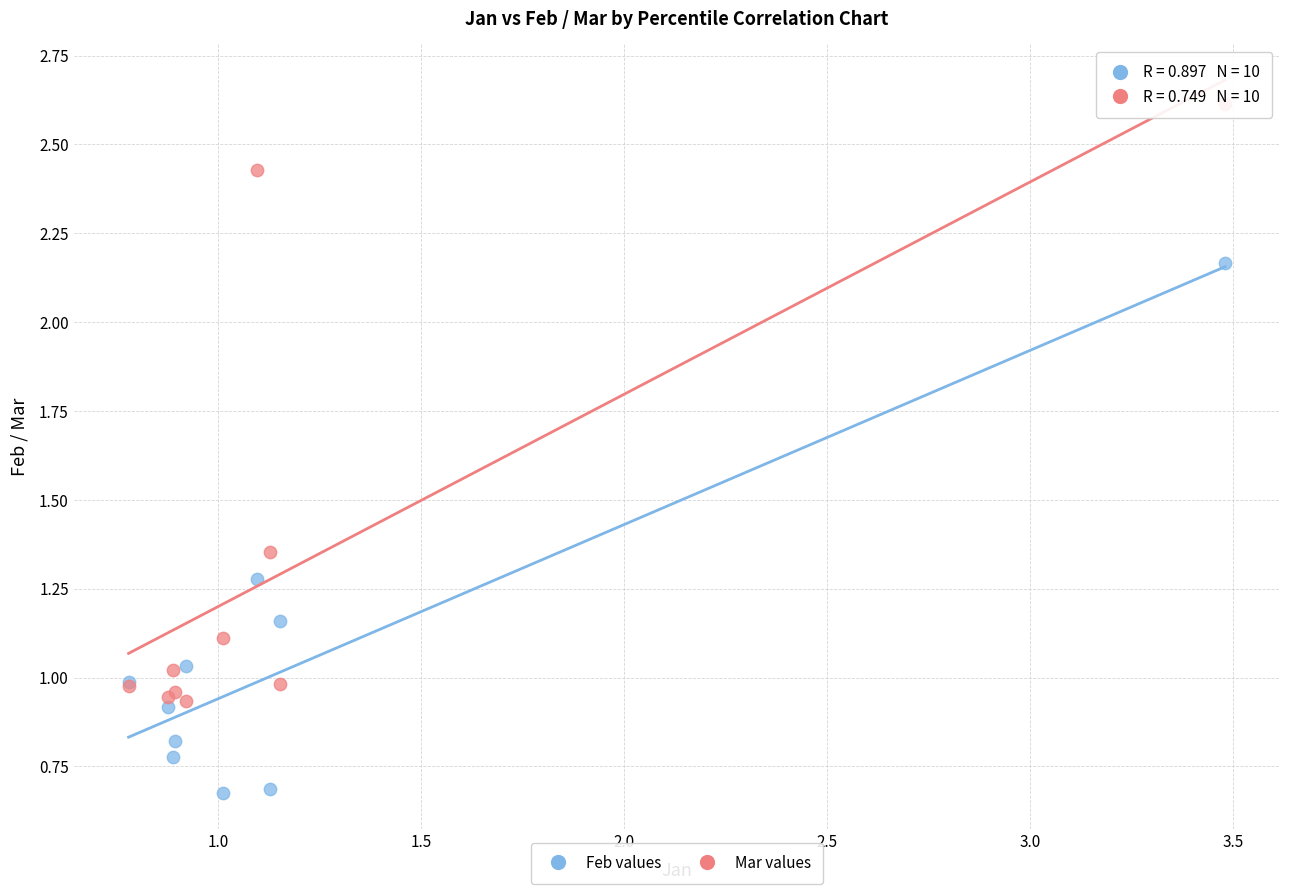

Which series reaches the minimum Y coordinate?

Feb values